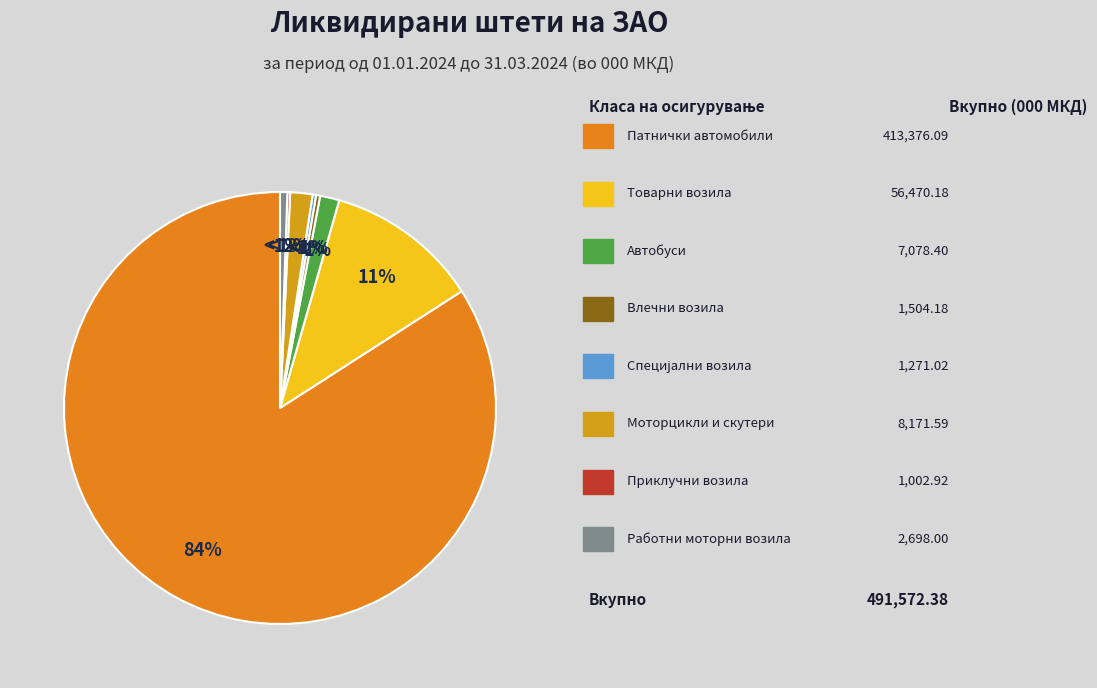

How many slices are in this pie chart?

8